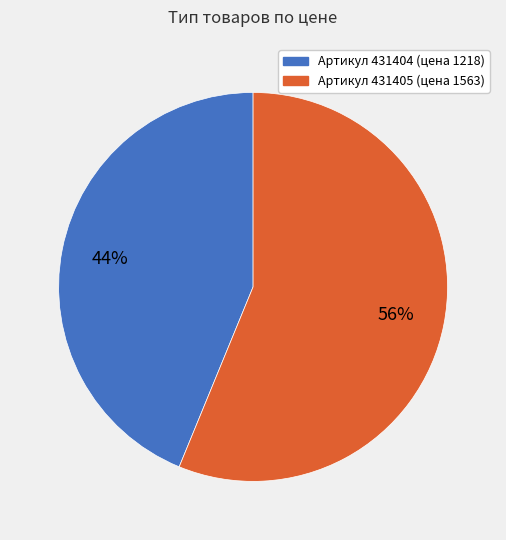

How many slices are in this pie chart?

2